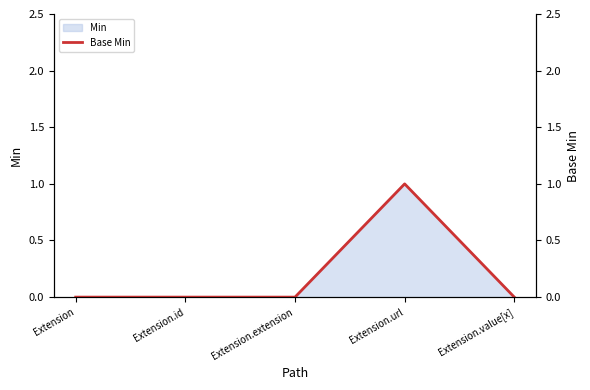

Where is the data nearest to the value 0?

Extension